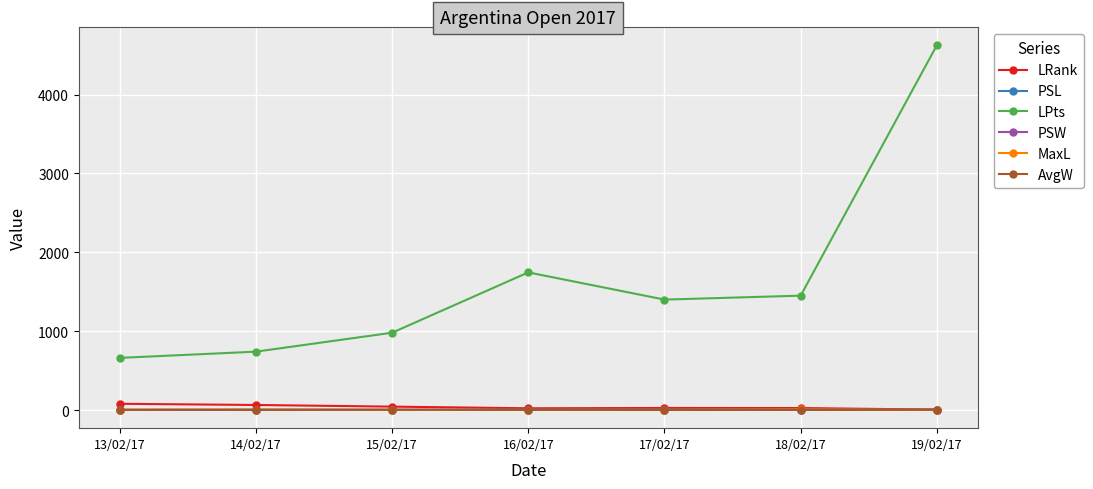

What is the total value across all series at 19/02/17?

4641.7